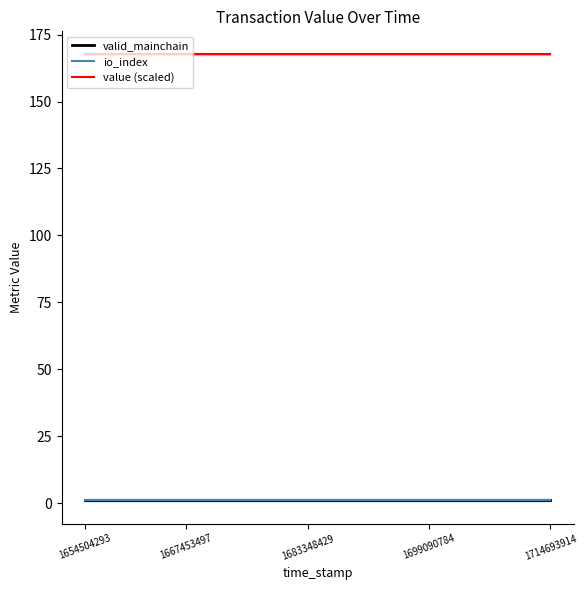

What is the sum of the valid_mainchain values at 1667453497 and 15?

2.0